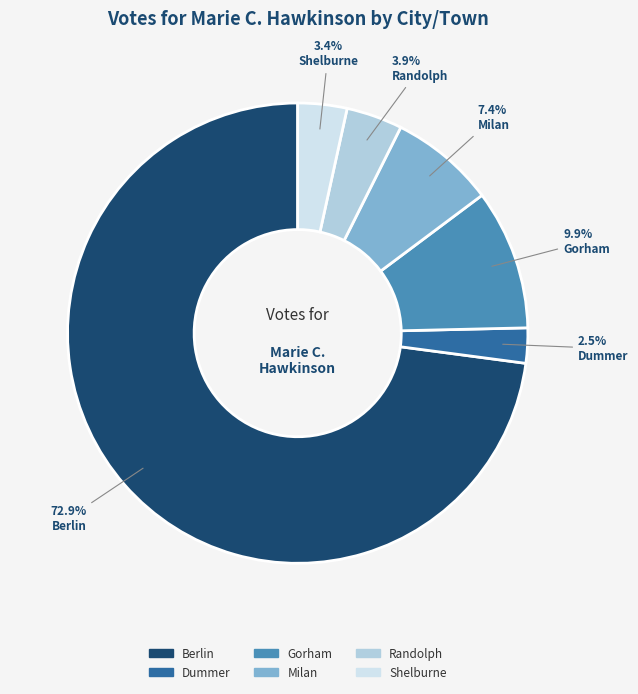

Which slice is the smallest?

Dummer